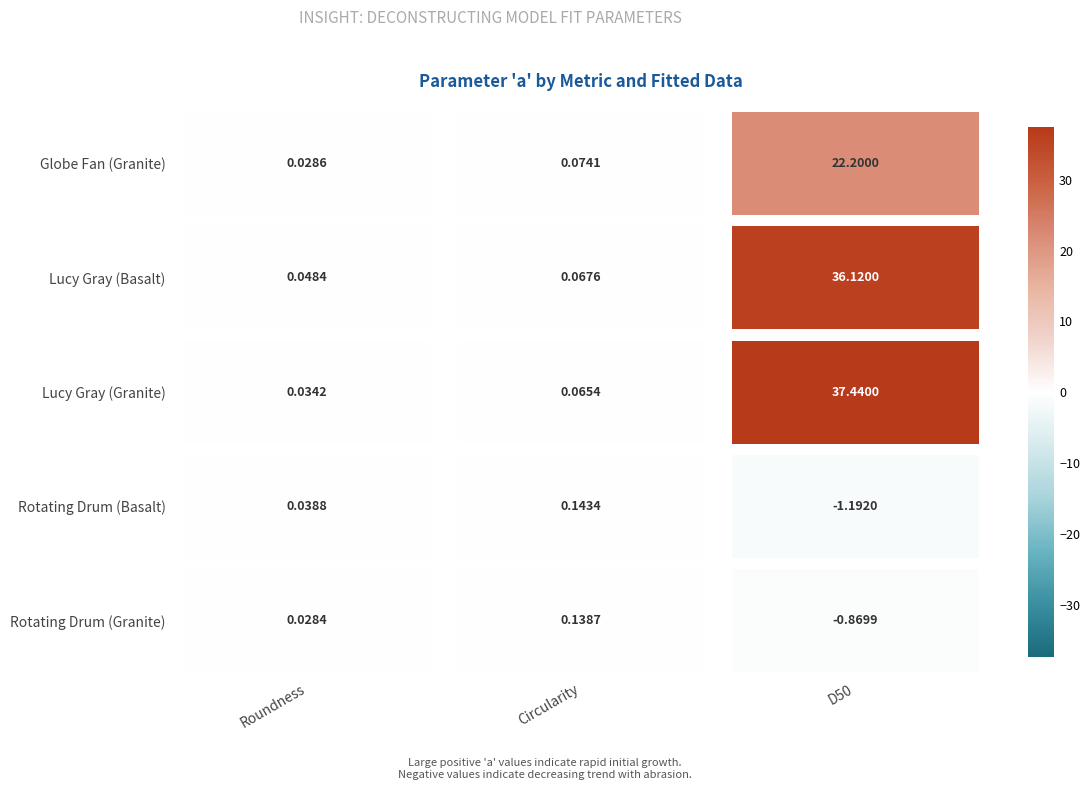

What is the average value of the Rotating Drum (Granite) series?

-0.2